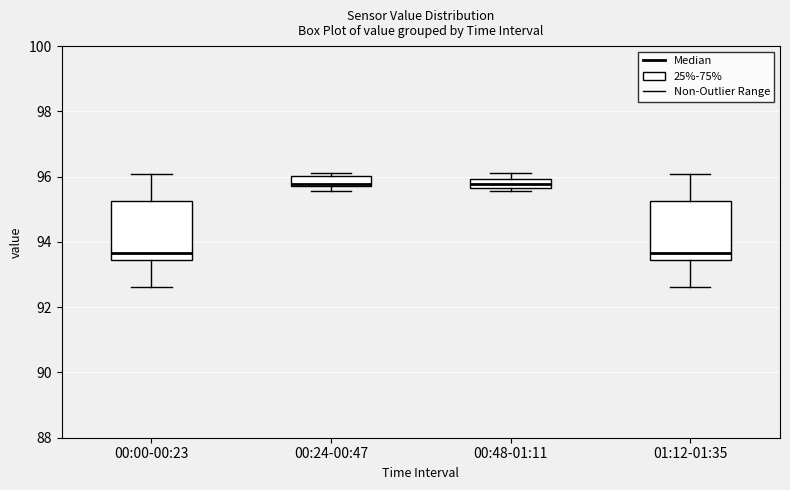

Where is the upper edge of the box for 00:24-00:47 on the y-axis? The values are not printed on the chart, so give them approximately, as read against the axis.

96.0